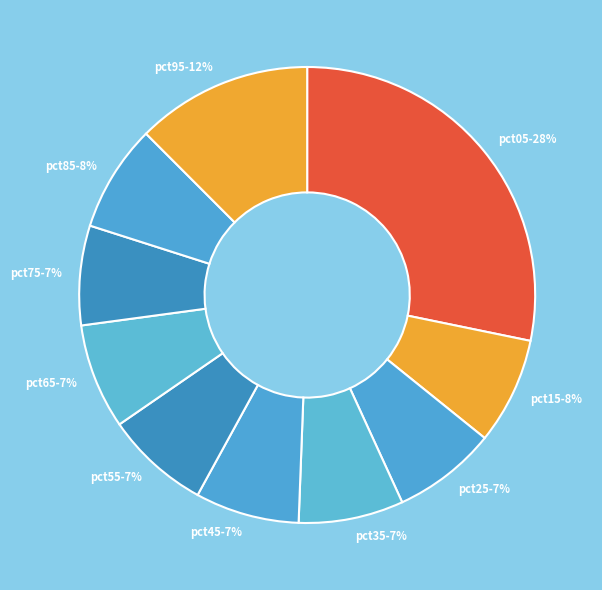

Count the number of slices in the pie.

10